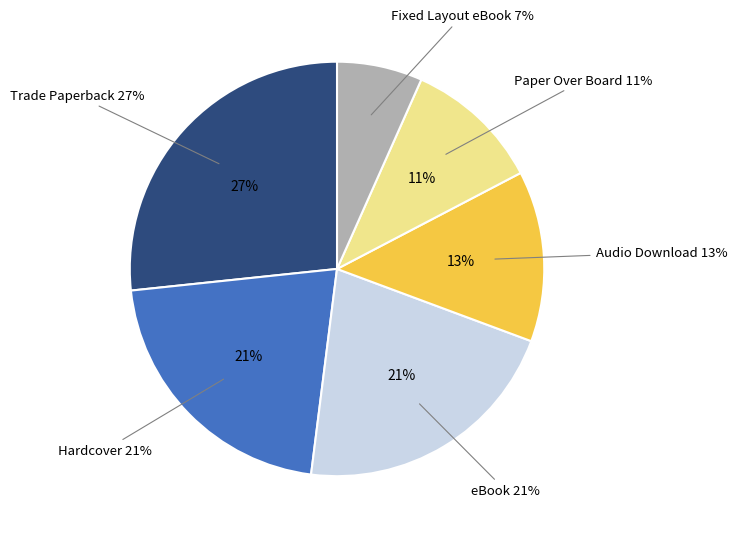

What is the largest slice in the pie chart?

Trade Paperback